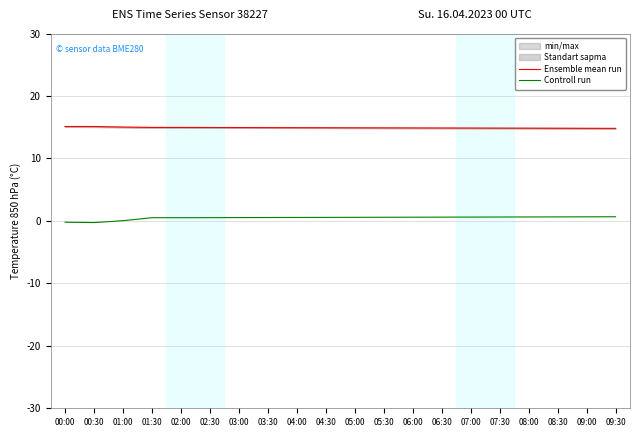

Does the chart display data point markers on the line(s)?

No